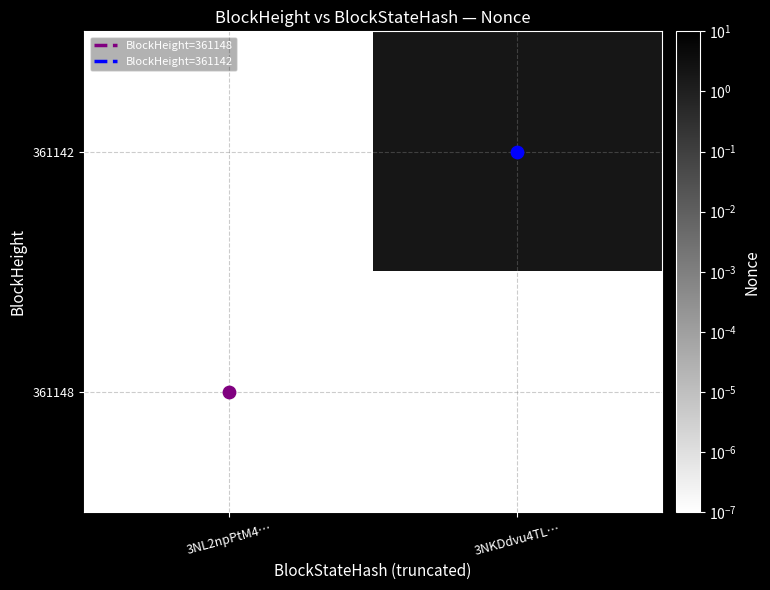

Rank the series by their maximum value, from highest to lowest.

361142, 361148